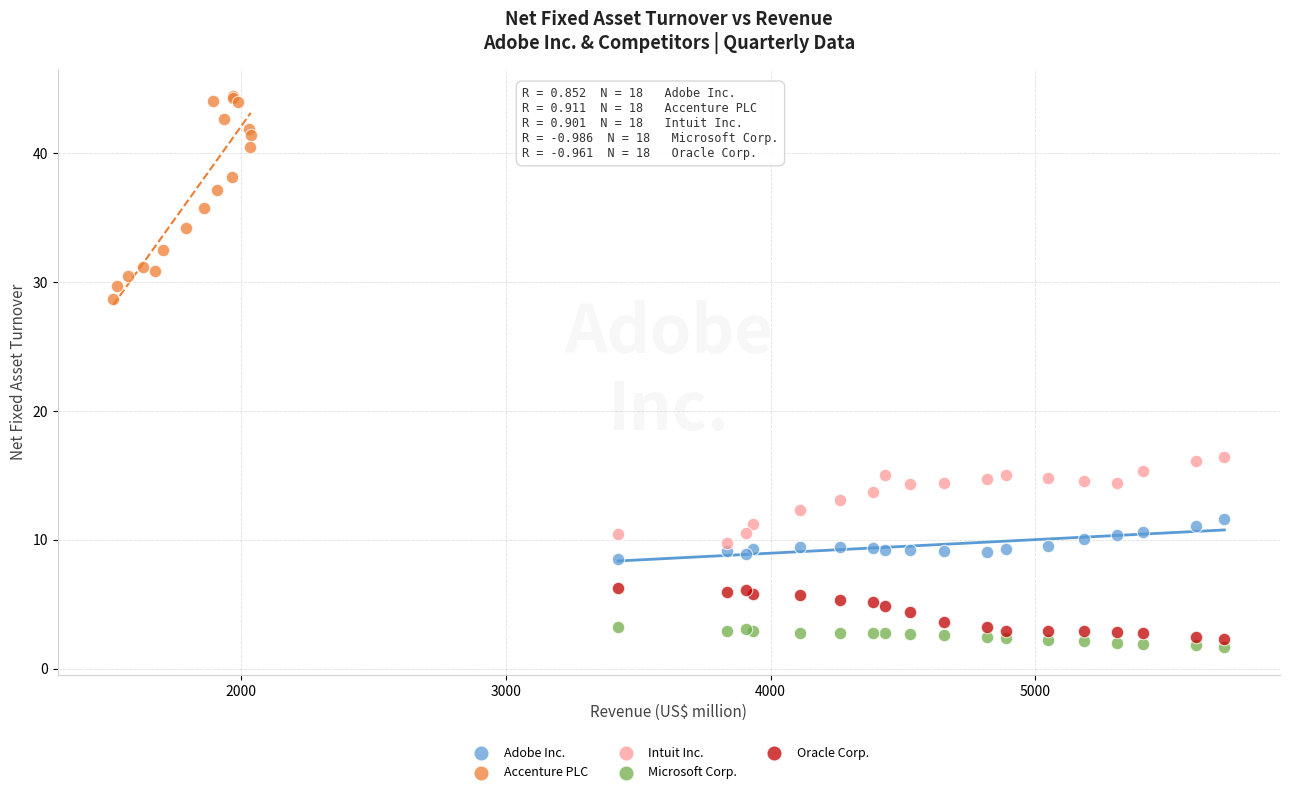

Which series contains the highest Y value?

Accenture PLC